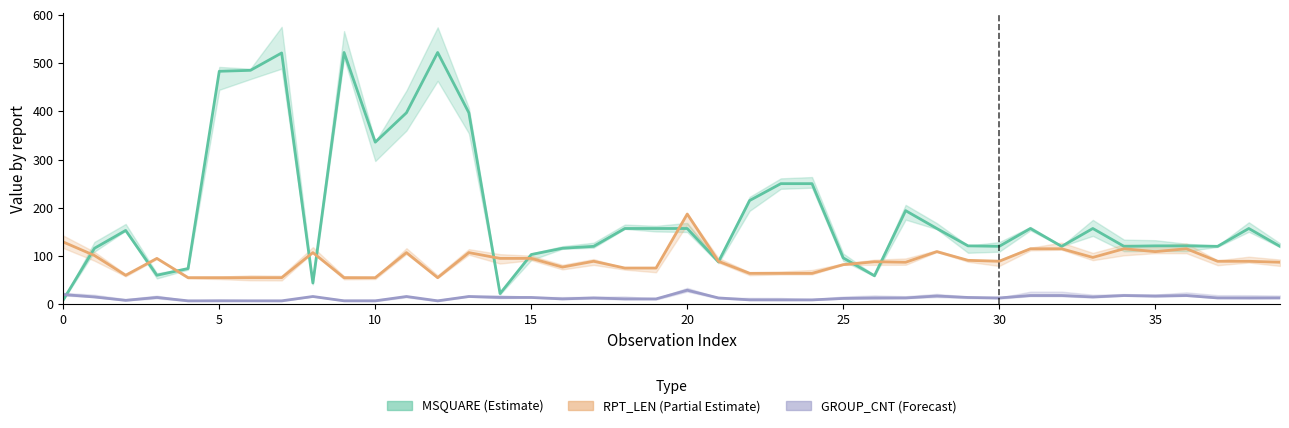

What is the label of the 4th point from the right?

36